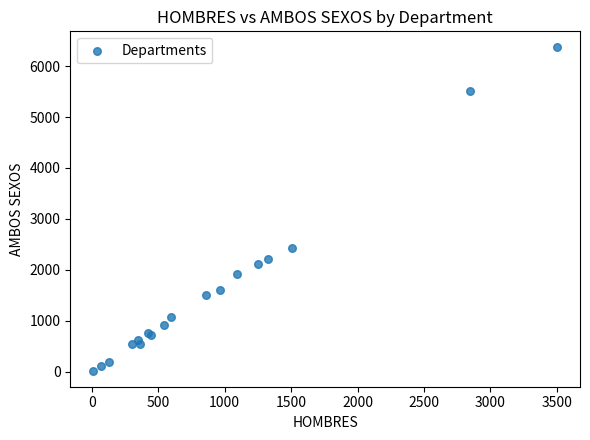

What Y value in the scatter plot is closest to 3193?

2435